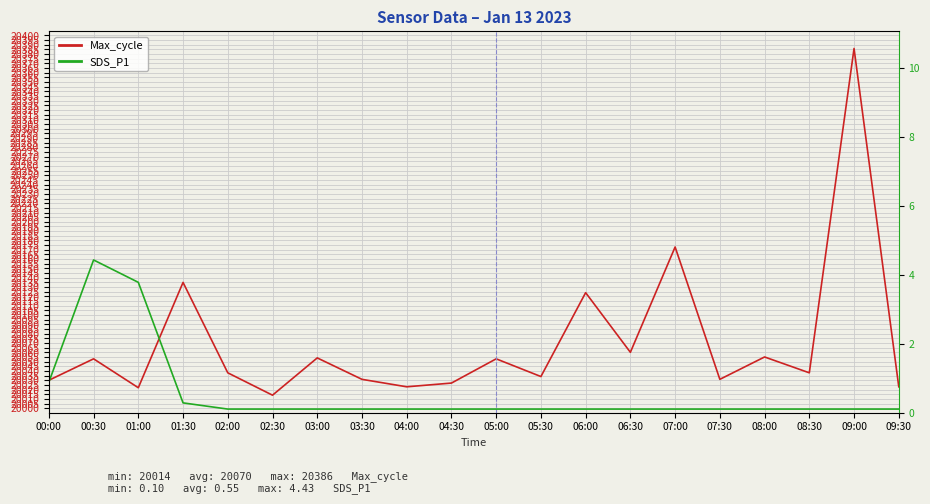

Is it true that Max_cycle equals 31365.9 at 01:30?

False